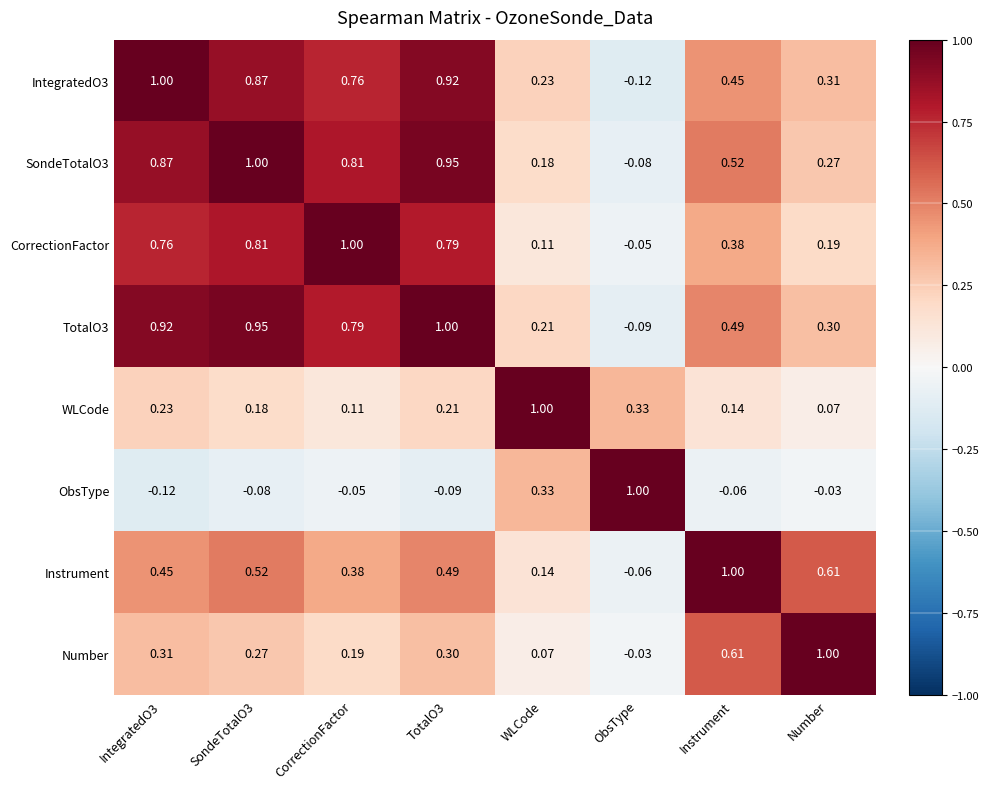

Where is Instrument nearest to the value 0?

ObsType